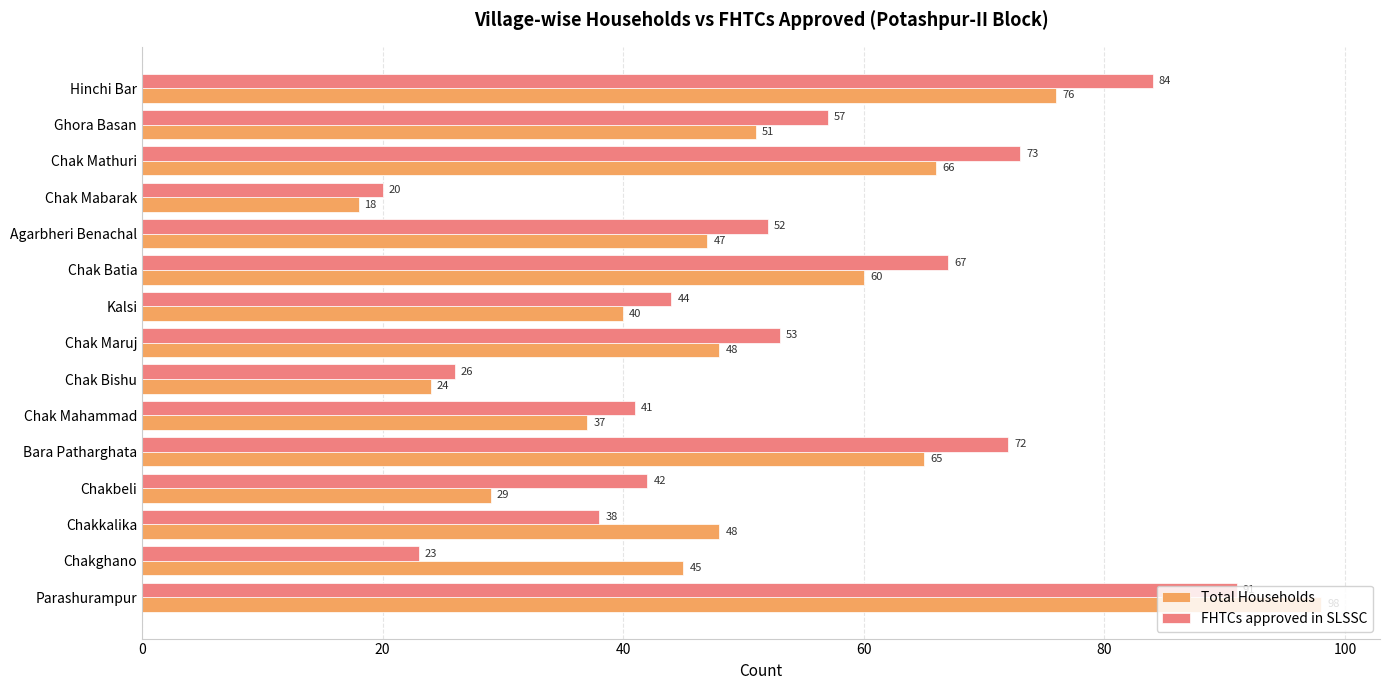

List the series in order of their peak value, highest first.

Total Households, FHTCs approved in SLSSC